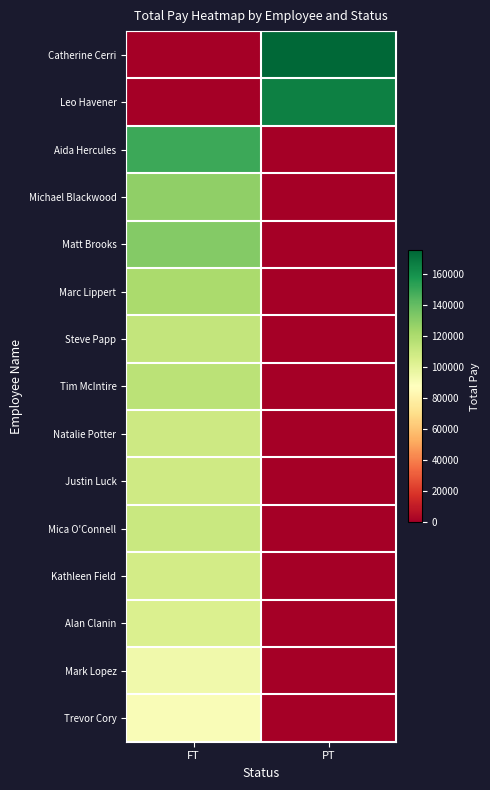

What is the total value across all series at PT?

341511.5